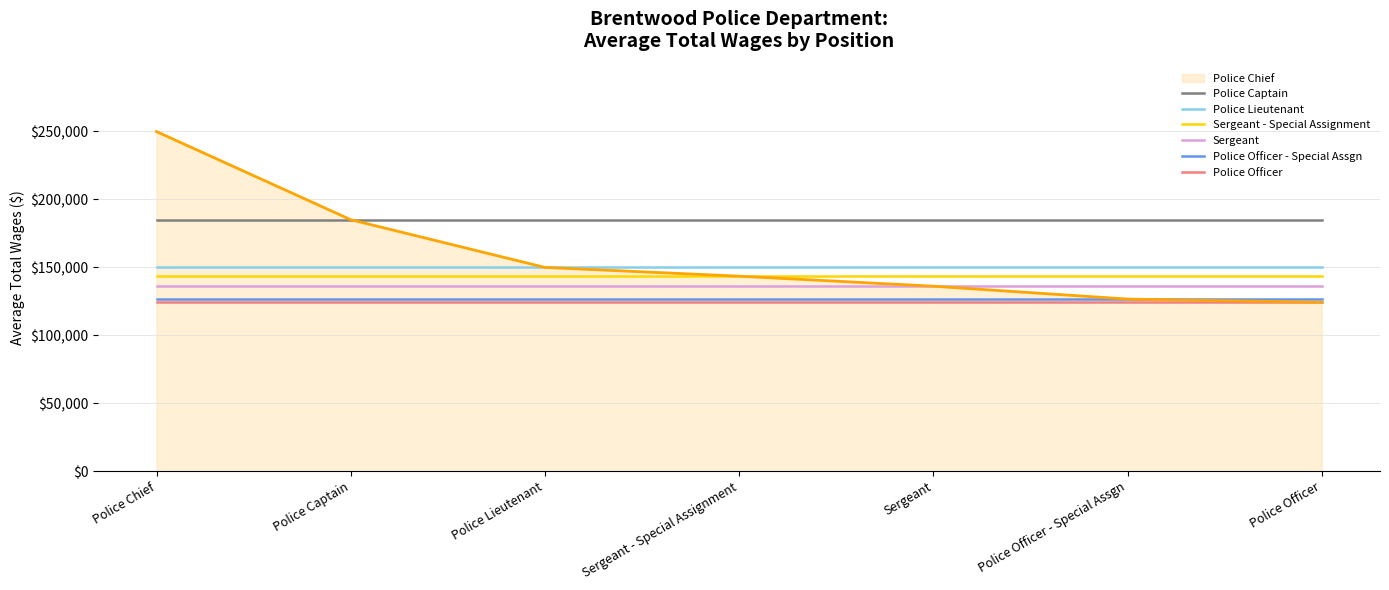

What is the sum of the Sergeant - Special Assignment values at Police Officer and Police Lieutenant?

287016.0